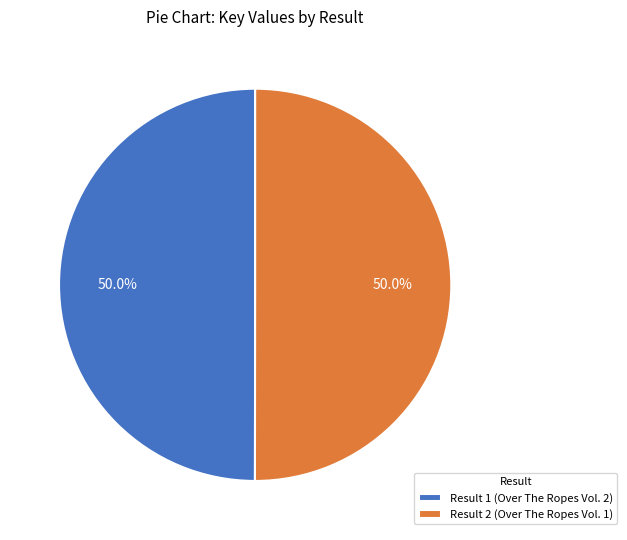

What is the ratio of the value at Result 1 (Over The Ropes Vol. 2) to the value at Result 2 (Over The Ropes Vol. 1)?

1.0